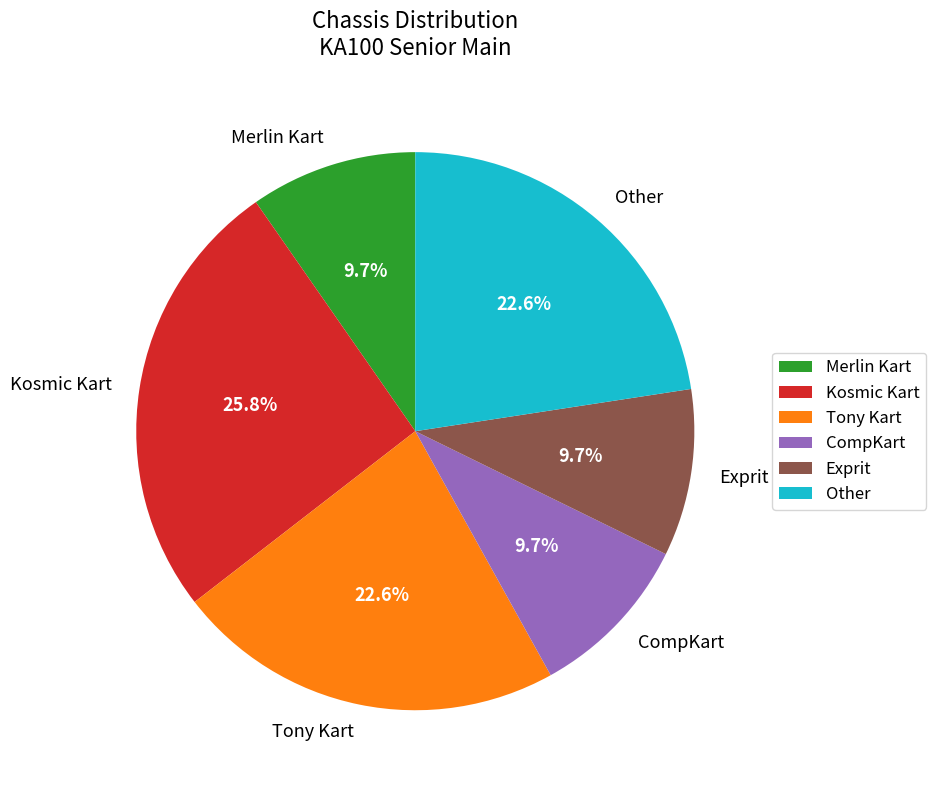

Which category has the biggest portion of the pie?

Kosmic Kart